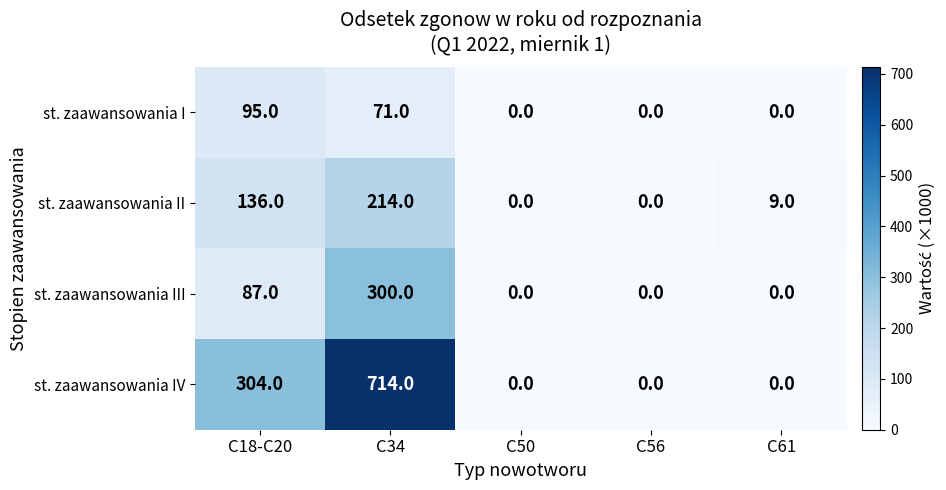

Which series changed the most between C34 and C56?

st. zaawansowania IV